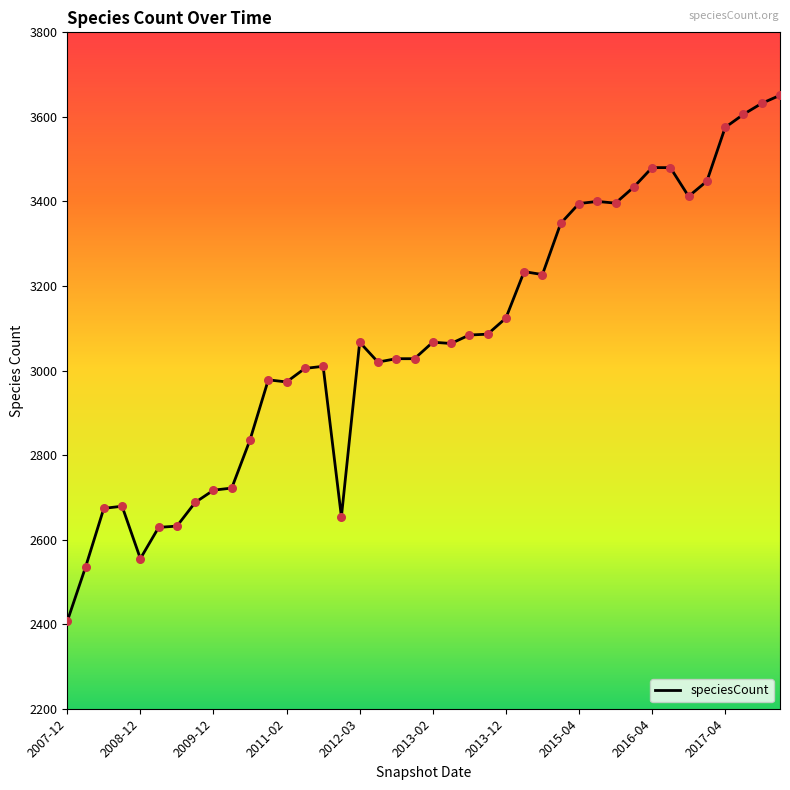

What is the greatest value displayed?

3651